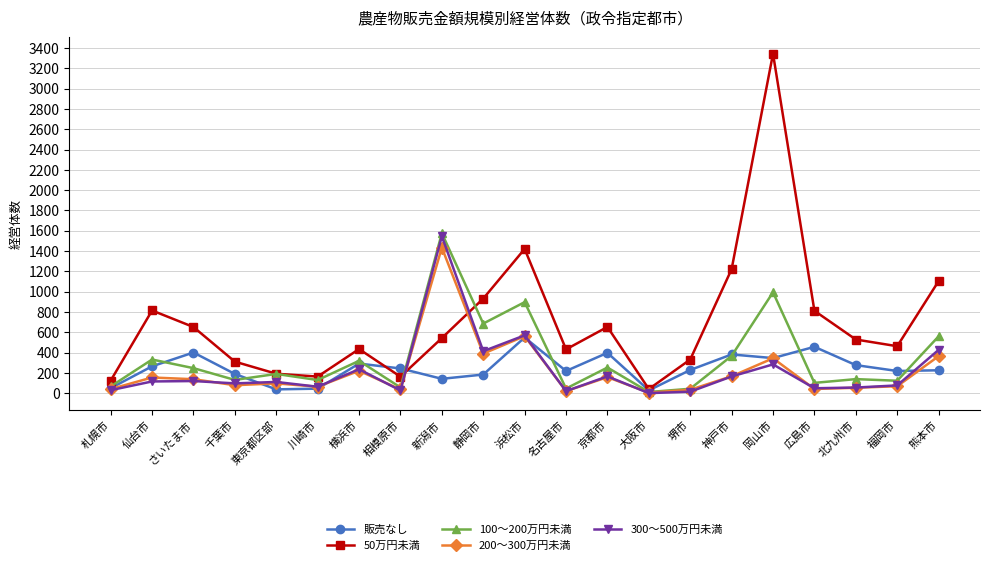

What is the label of the 6th point from the left?

川崎市